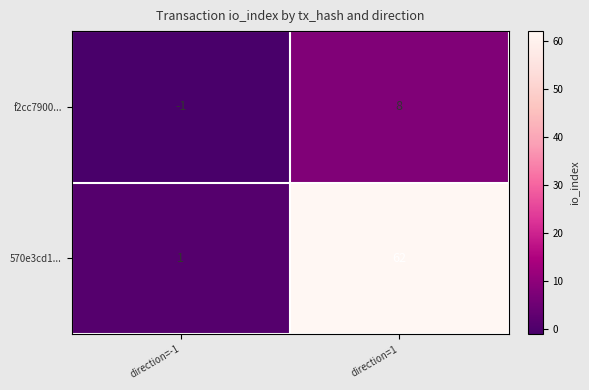

Rank the series by their maximum value, from highest to lowest.

570e3cd1..., f2cc7900...